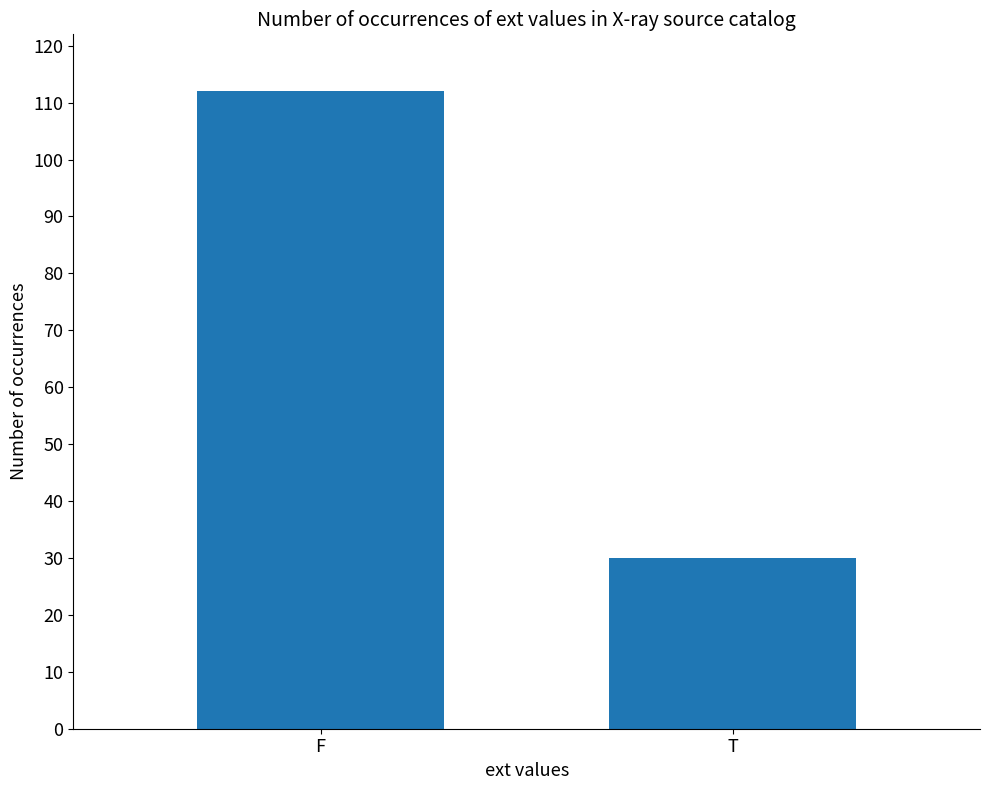

How many bars are there in total?

2